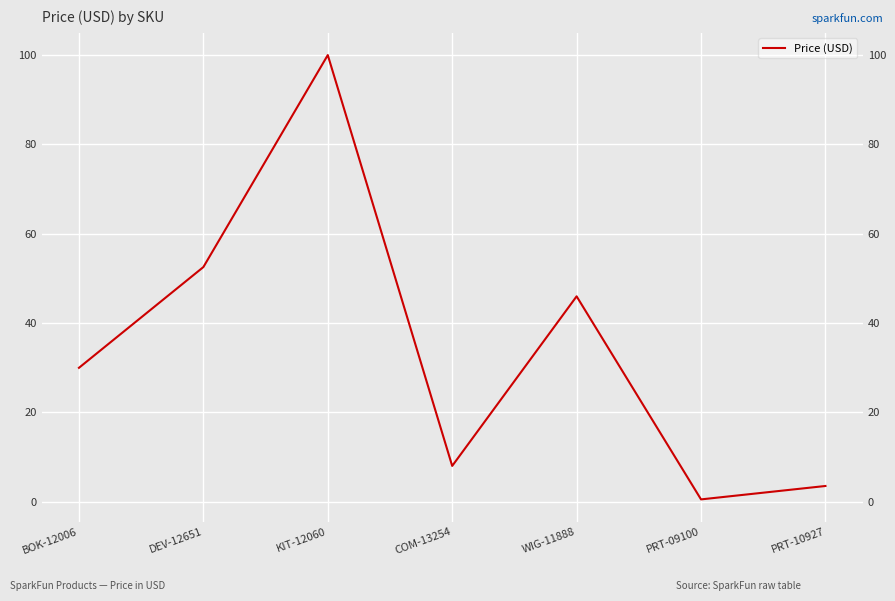

What is the label of the 5th point from the right?

KIT-12060